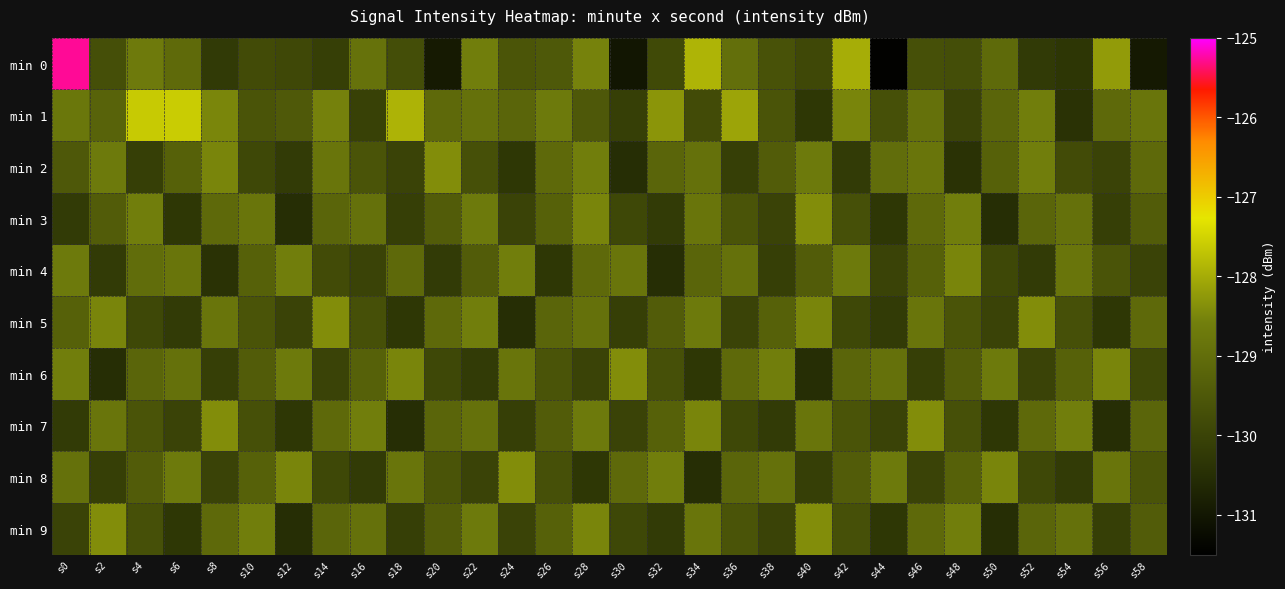

List the series in order of their peak value, lowest first.

min 4, min 2, min 3, min 5, min 6, min 7, min 8, min 9, min 1, min 0